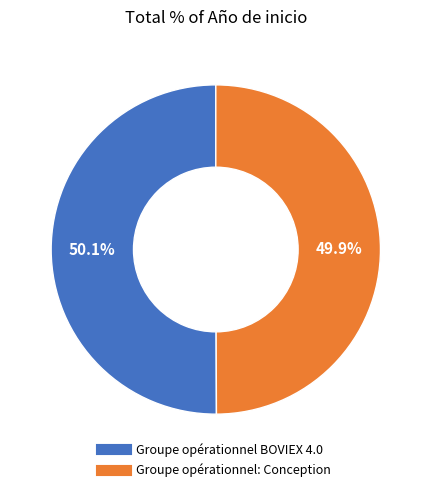

To the nearest percent, what is the average slice percentage?

50%